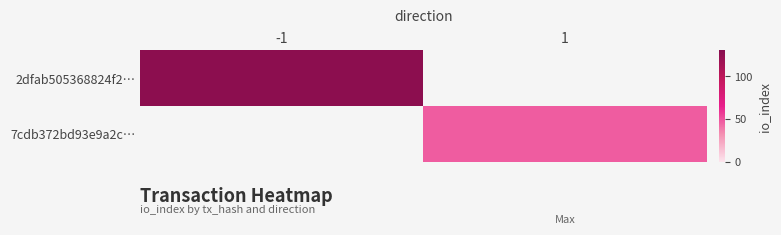

Rank the series by their average value, from highest to lowest.

2dfab505368824f2…, 7cdb372bd93e9a2c…